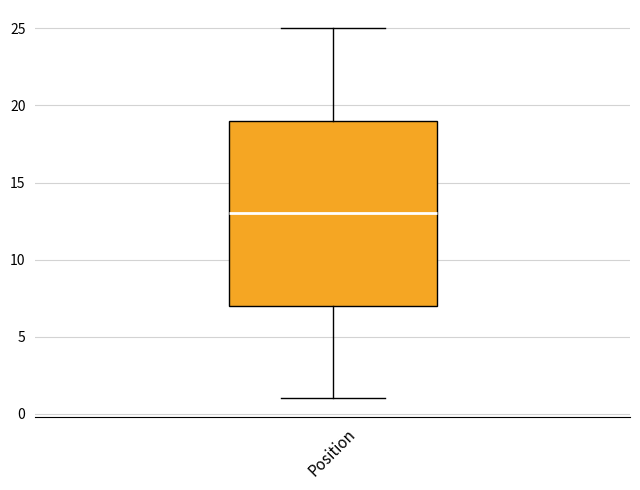

Where is the lower edge of the box for Position on the y-axis? The values are not printed on the chart, so give them approximately, as read against the axis.

7